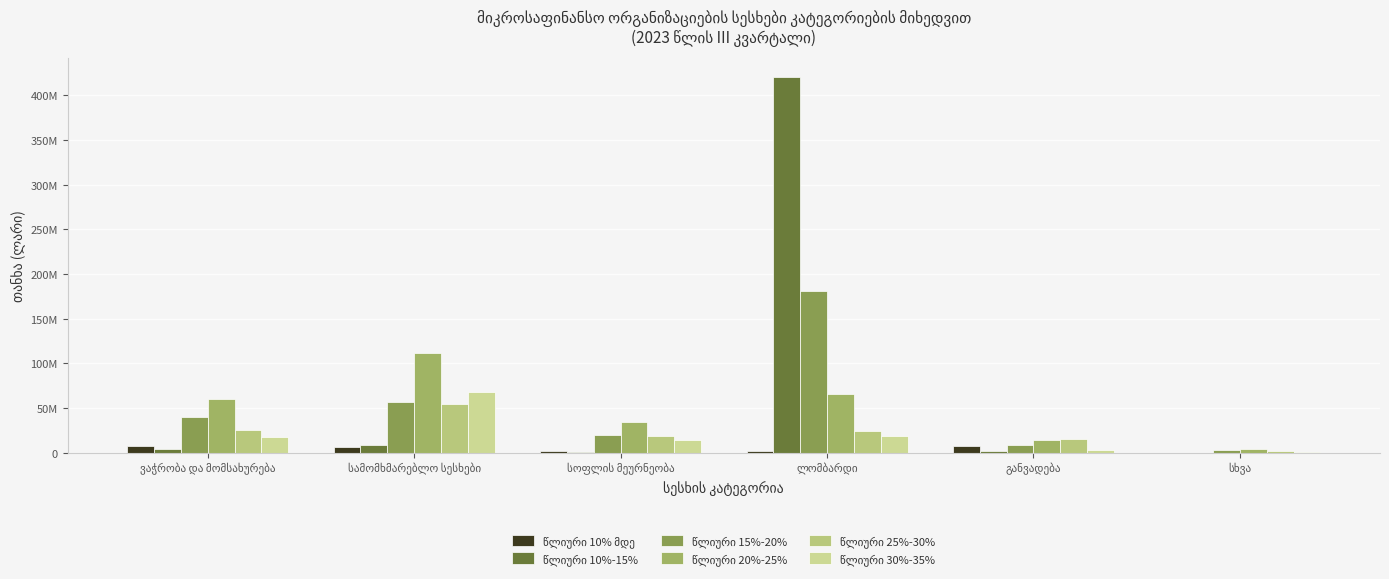

Which category has the lowest value in the წლიური 15%-20% series?

სხვა